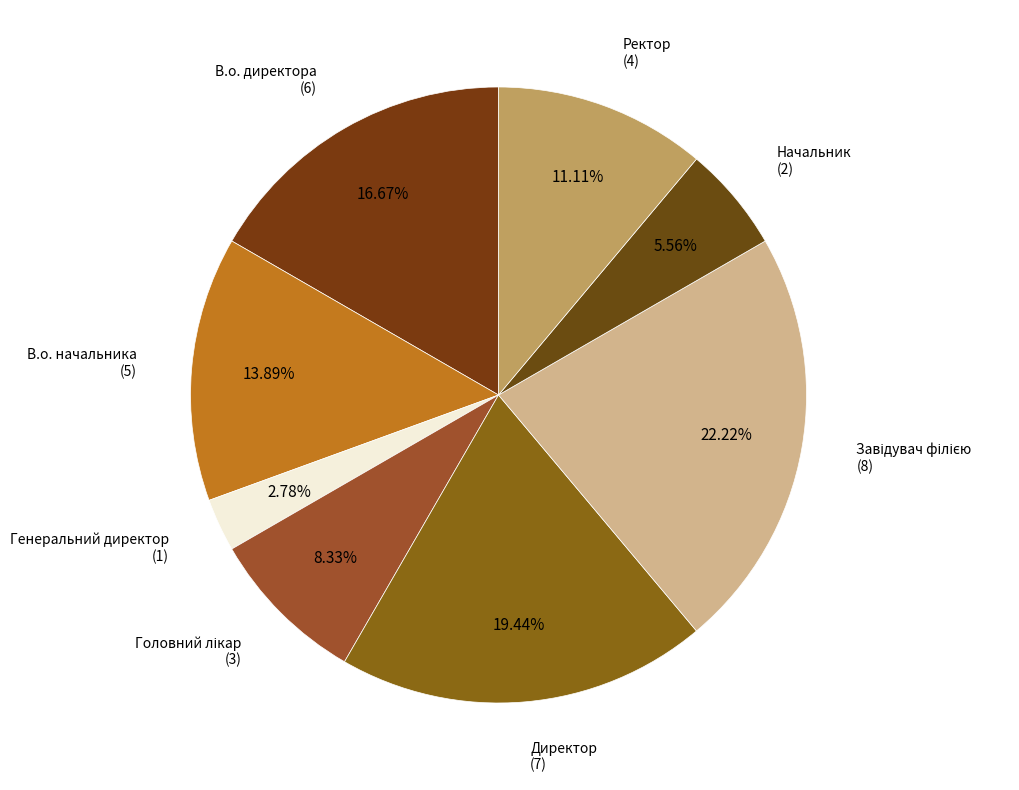

What is the smallest slice in the pie chart?

Генеральний директор